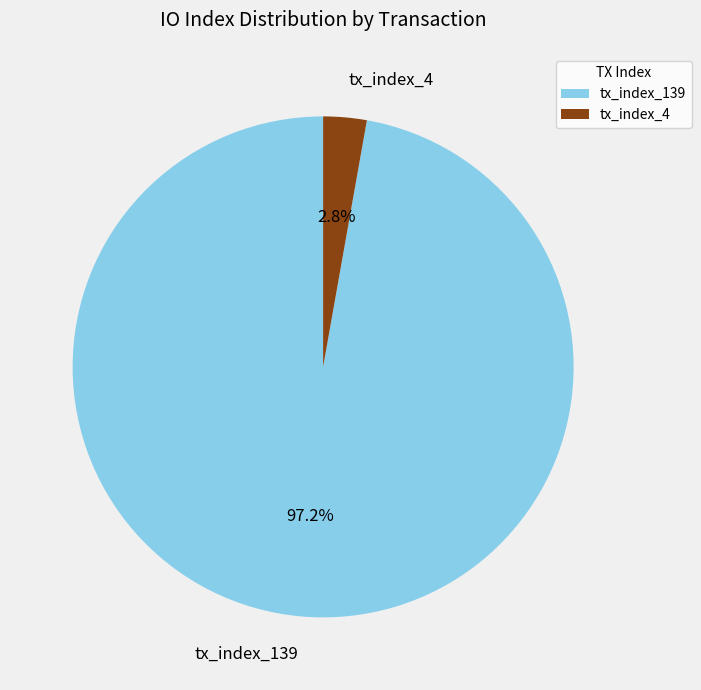

Which has a higher value, tx_index_139 or tx_index_4?

tx_index_139